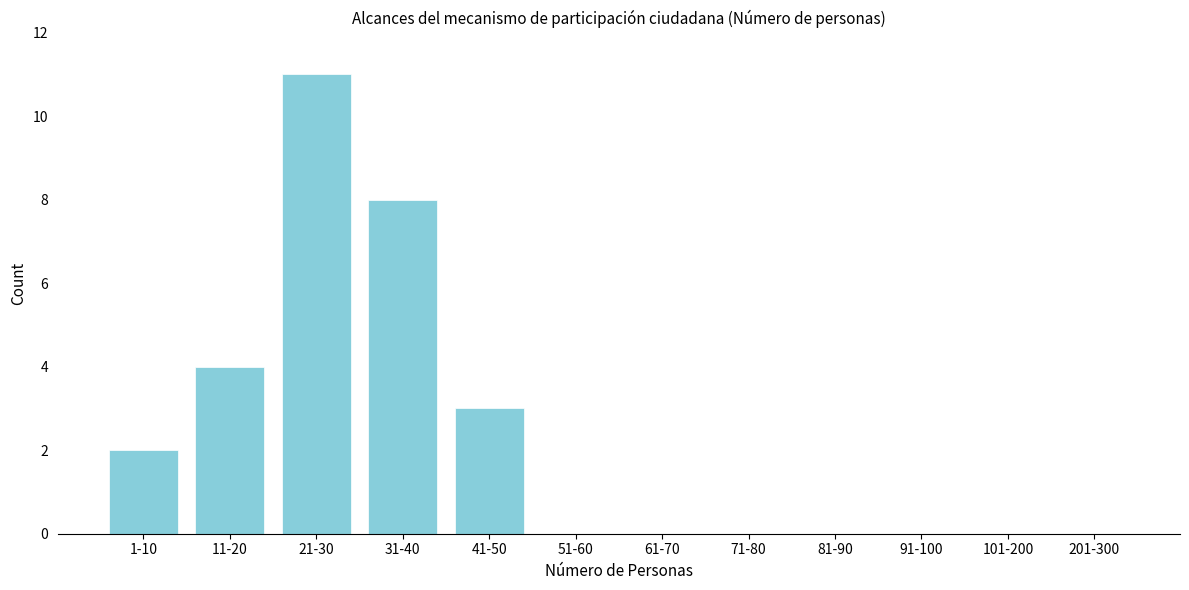

Reading right to left, list all the values displayed in this chart.

201-300=0	101-200=0	91-100=0	81-90=0	71-80=0	61-70=0	51-60=0	41-50=3	31-40=8	21-30=11	11-20=4	1-10=2